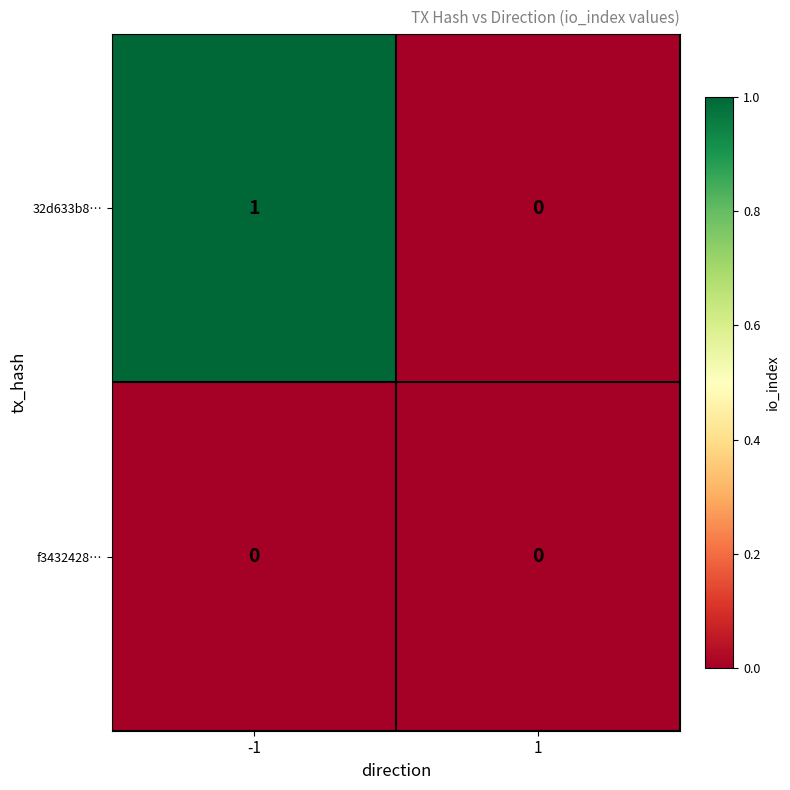

Which label corresponds to the largest value in the chart?

-1